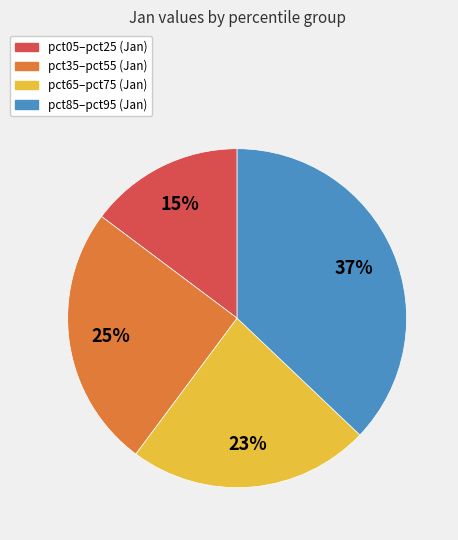

To the nearest percent, what is the average slice percentage?

25%